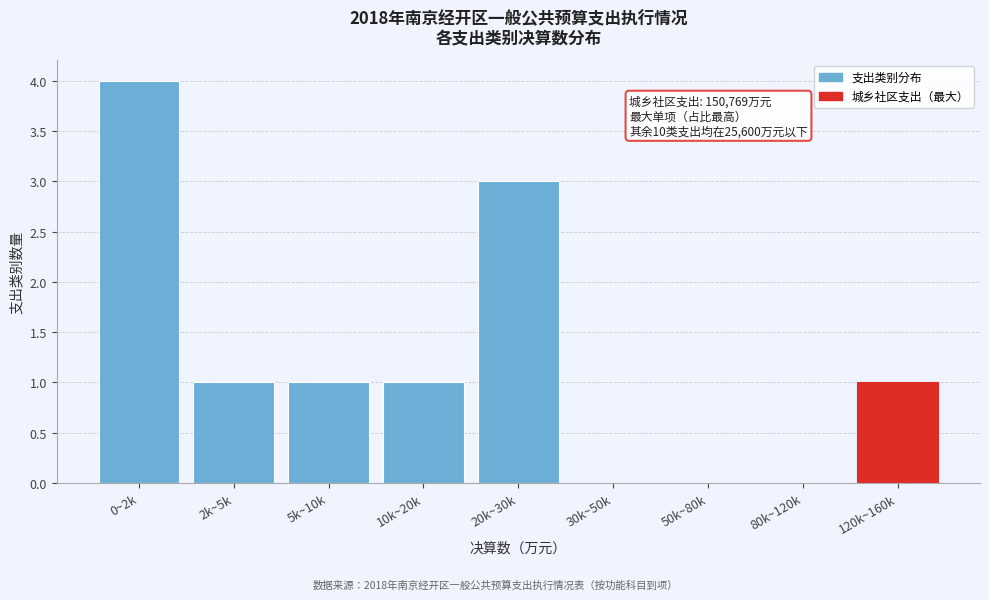

Reading left to right, list all the values displayed in this chart.

0~2k=4	2k~5k=1	5k~10k=1	10k~20k=1	20k~30k=3	30k~50k=0	50k~80k=0	80k~120k=0	120k~160k=1